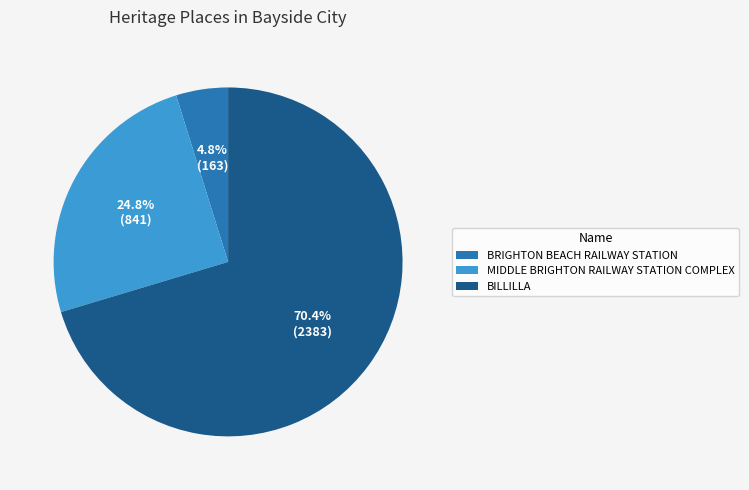

What percentage is the MIDDLE BRIGHTON RAILWAY STATION COMPLEX slice, to the nearest percent?

25%